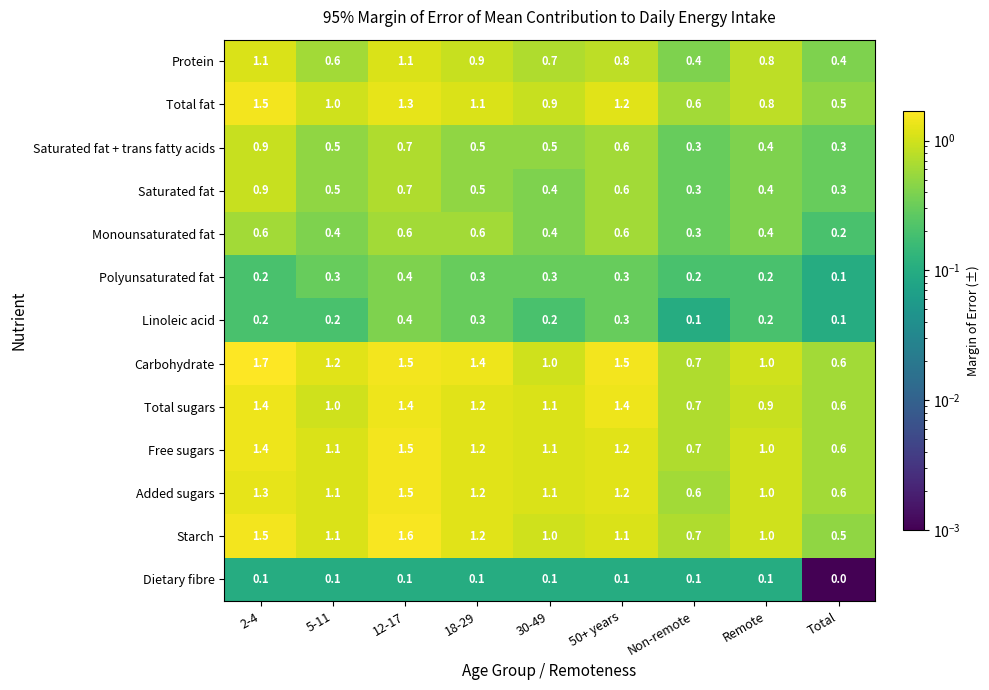

Where is Monounsaturated fat nearest to the value 0?

Total